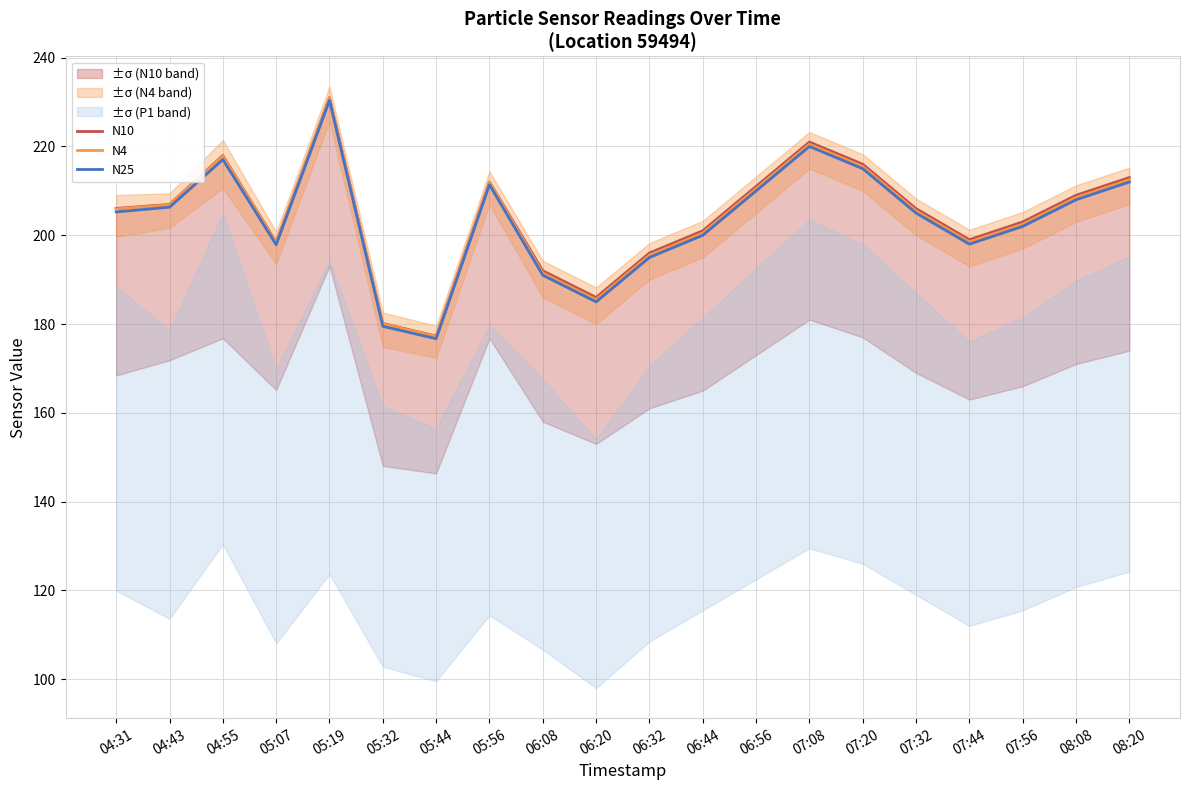

Reading left to right, what are all the values shown in this chart?

N10: 206.0	206.9	218.0	198.4	231.0	180.1	177.3	212.0	192.0	186.0	196.0	201.0	211.0	221.0	216.0	206.0	199.0	203.0	209.0	213.0
N4: 205.9	206.8	217.8	198.4	230.9	180.0	177.2	211.9	191.5	185.5	195.5	200.5	210.5	220.5	215.5	205.5	198.5	202.5	208.5	212.5
N25: 205.3	206.3	217.1	197.9	230.4	179.5	176.7	211.4	191.0	185.0	195.0	200.0	210.0	220.0	215.0	205.0	198.0	202.0	208.0	212.0